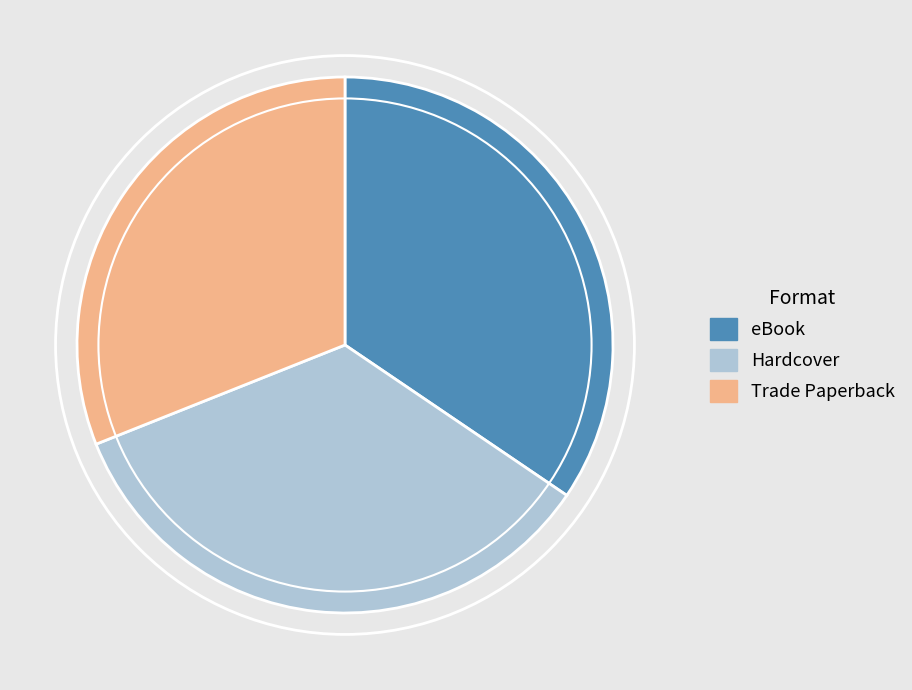

Is it true that Hardcover is 34% of the pie?

True